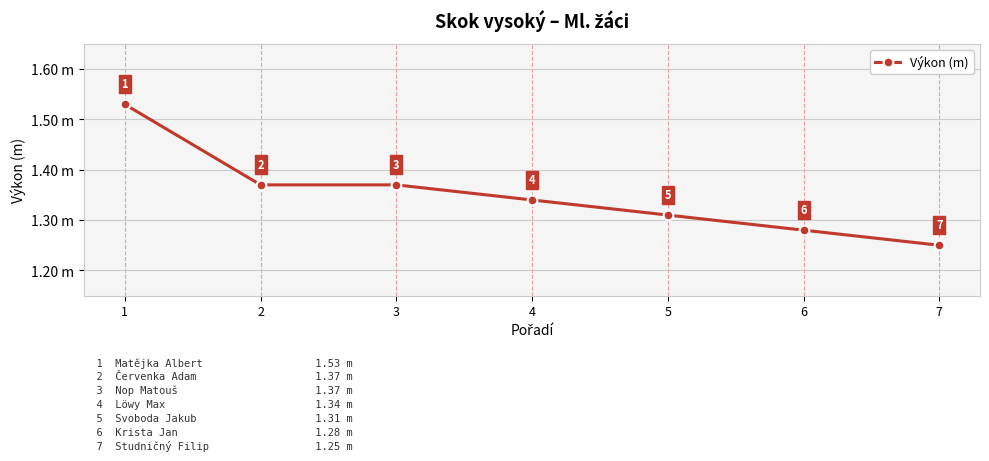

What is the average value?

1.4